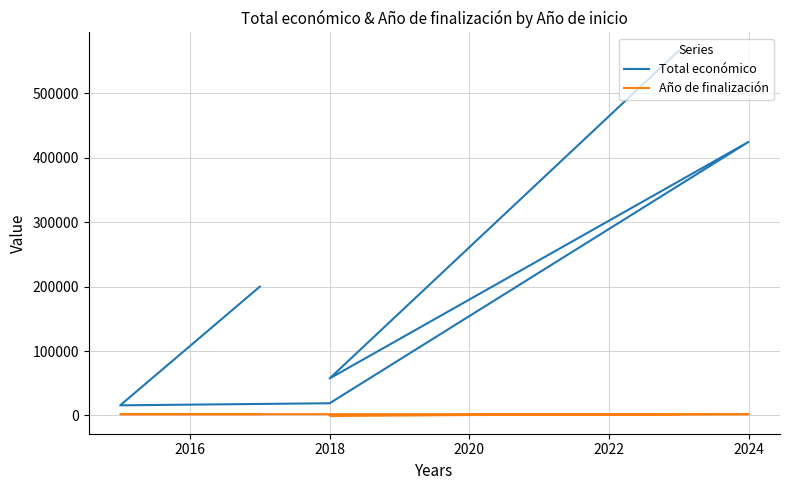

Reading left to right, what are all the values shown in this chart?

Total económico: 566298	57500	424720	18970	15750	199997
Año de finalización: 2025	0	2027	2020	2016	2017